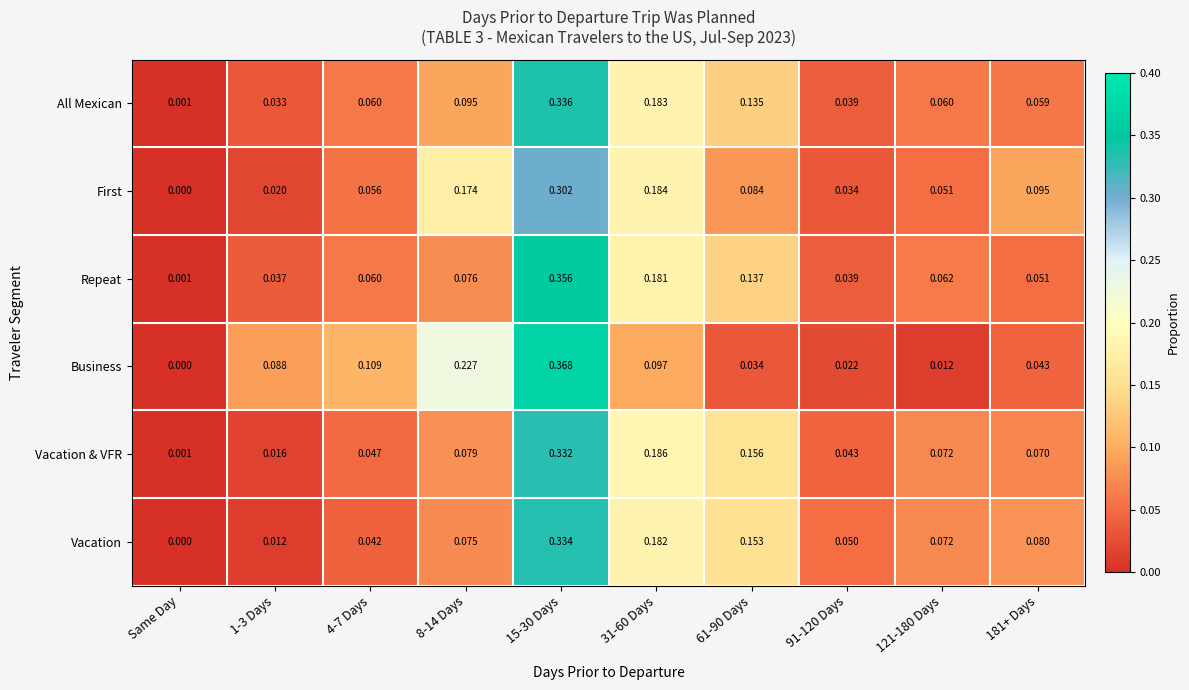

Which series changed the most between 15-30 Days and 61-90 Days?

Business